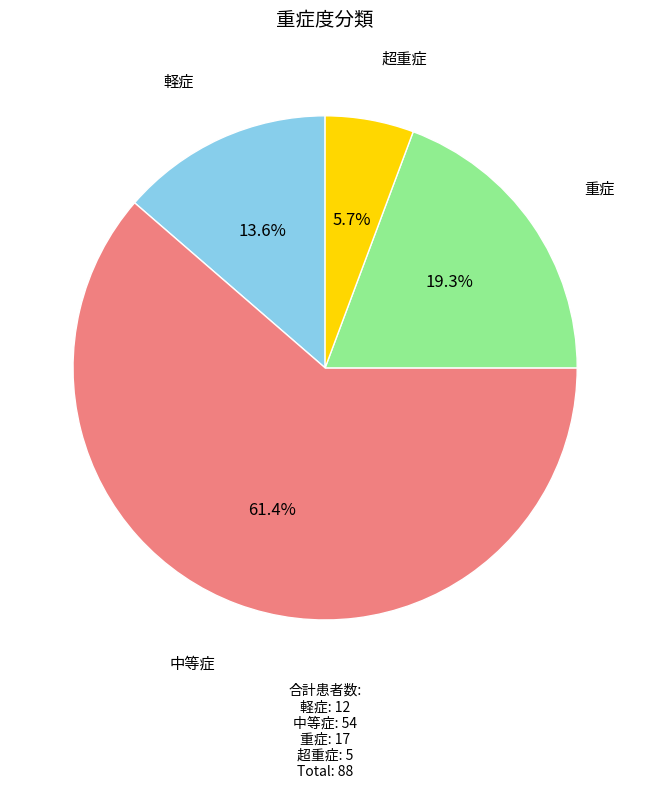

Which slice is the largest?

中等症